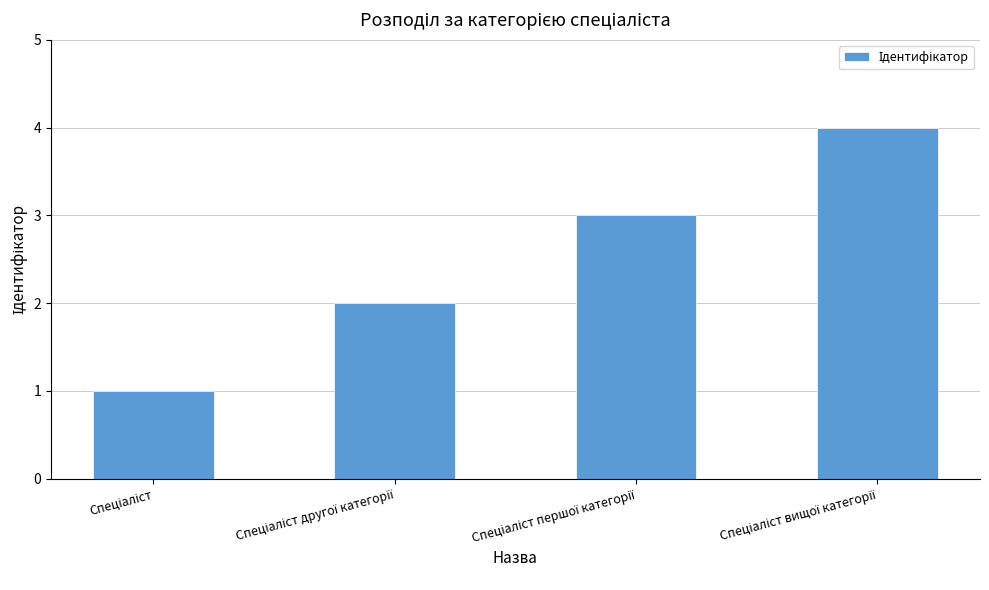

What is the sum of all values?

10